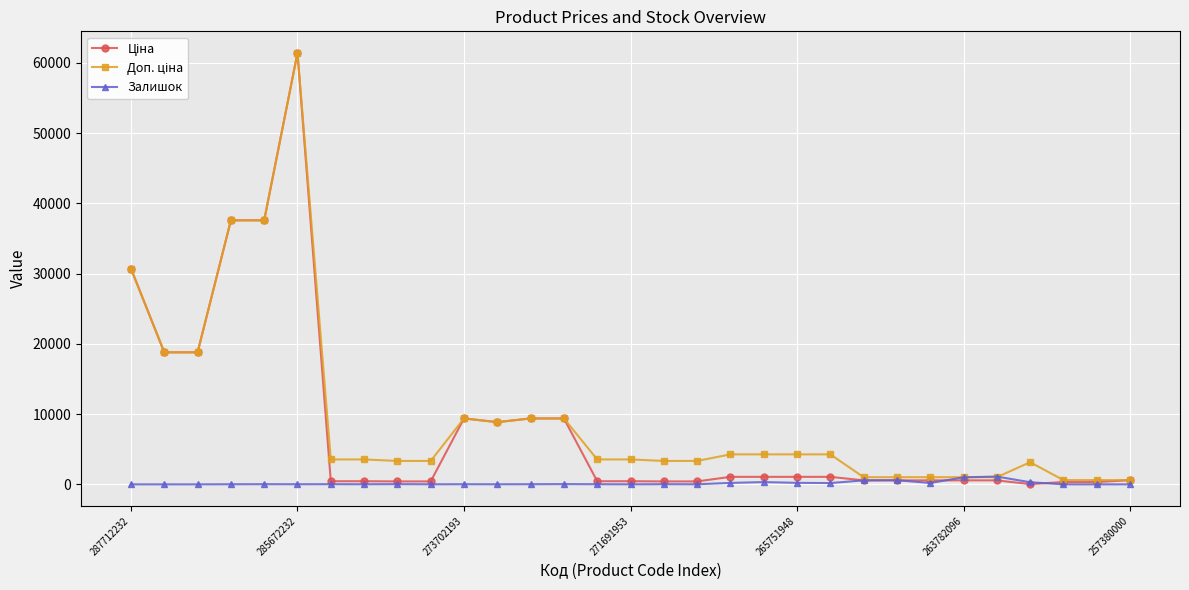

Does the chart have visible grid lines?

Yes